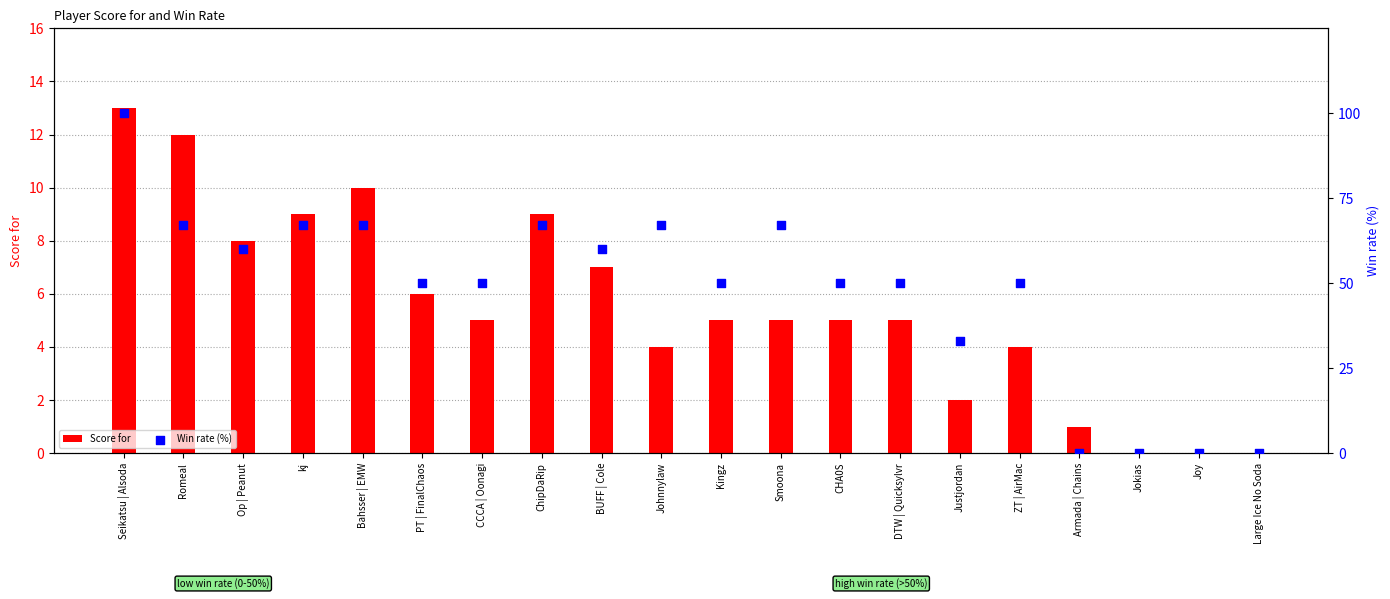

At how many categories does at least one series exceed 25?

16